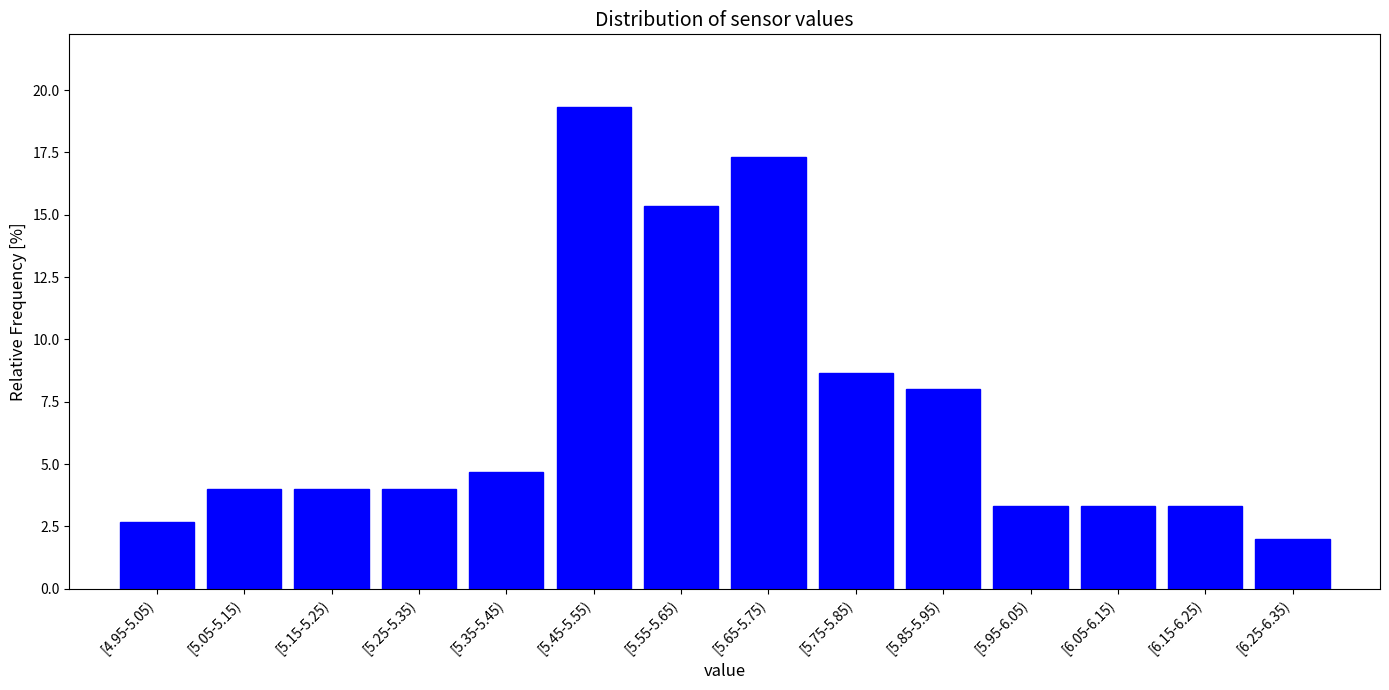

Reading right to left, transcribe all the data shown in this chart.

2.0	3.3	3.3	3.3	8.0	8.7	17.3	15.3	19.3	4.7	4.0	4.0	4.0	2.7